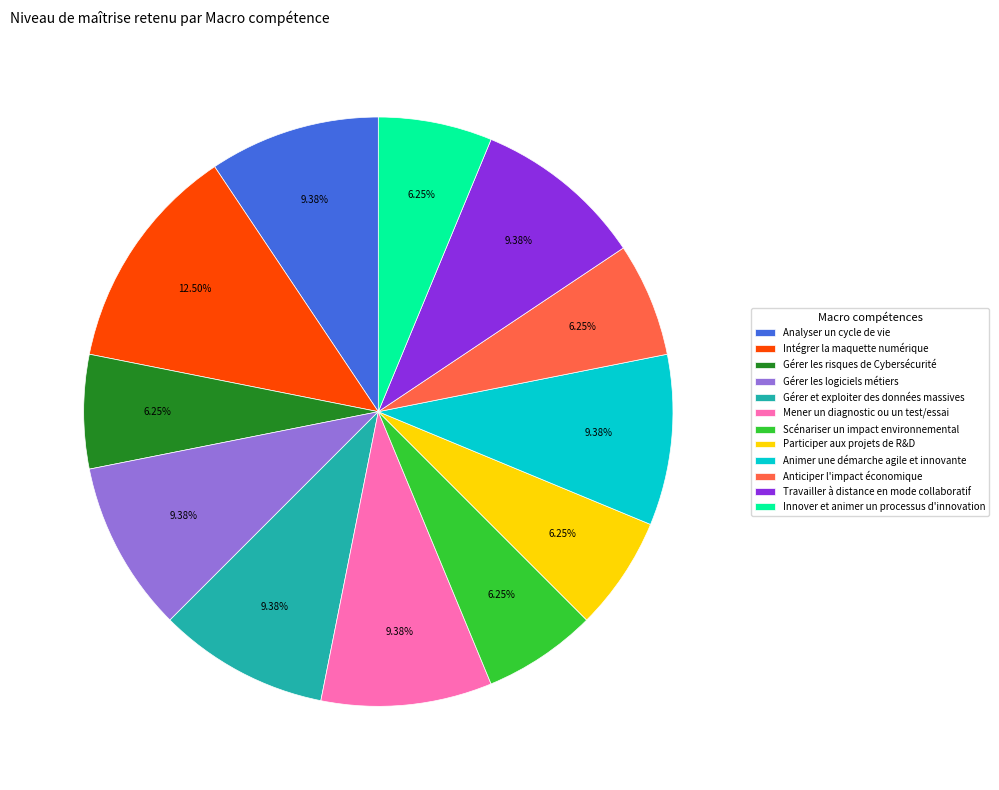

What is the largest slice in the pie chart?

Intégrer la maquette numérique